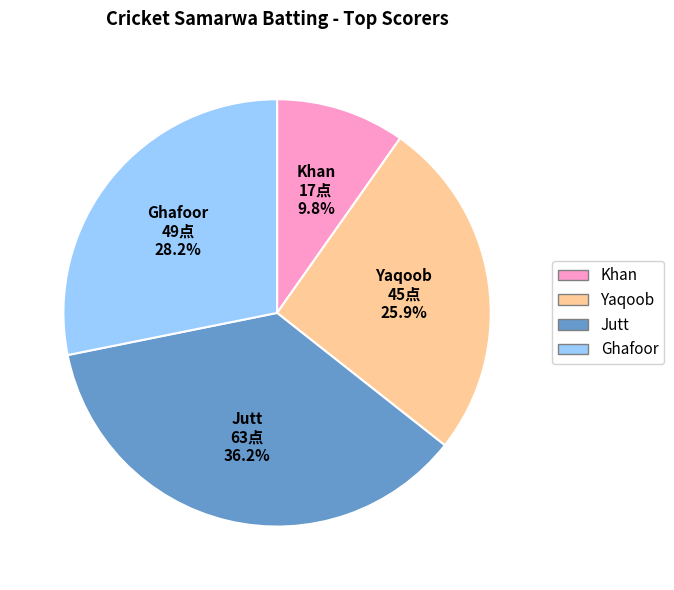

Does any single category account for the majority?

No